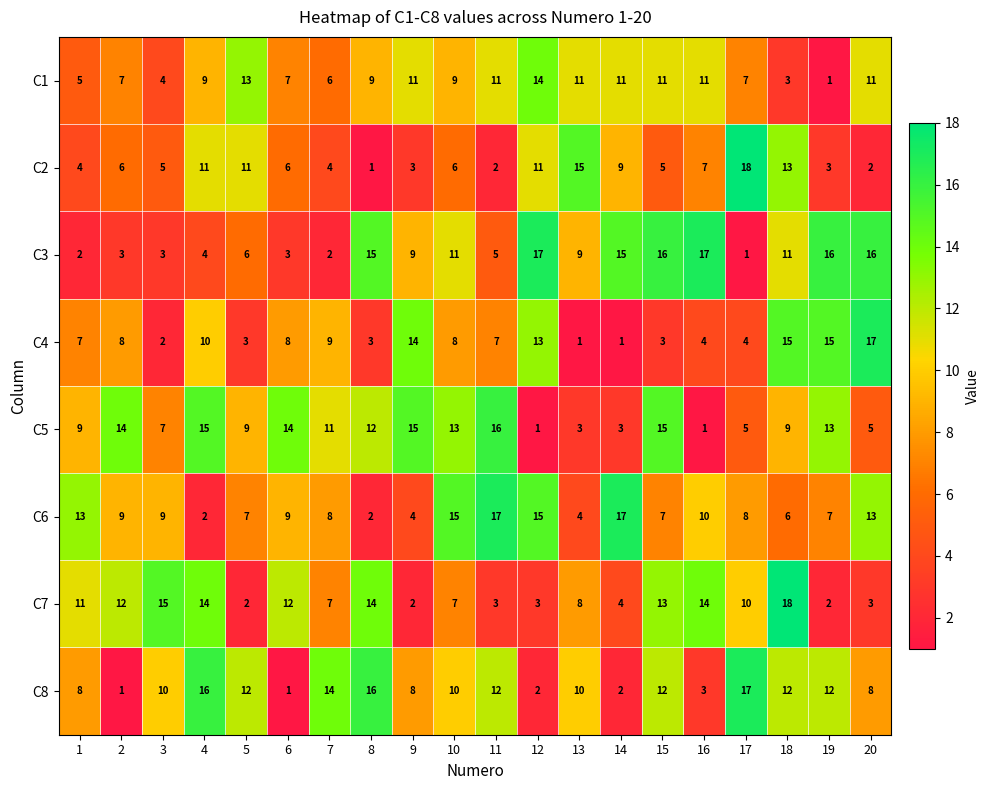

What is the greatest value displayed?

18